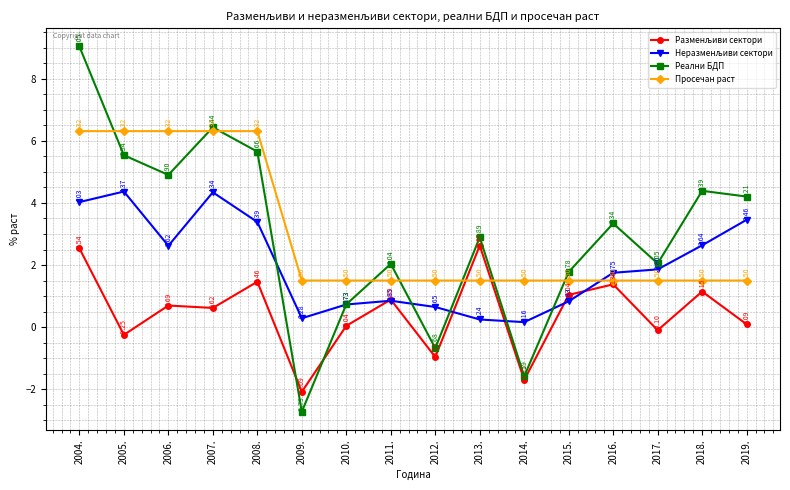

True or false: Просечан раст has more than 2 interior local peaks.

False